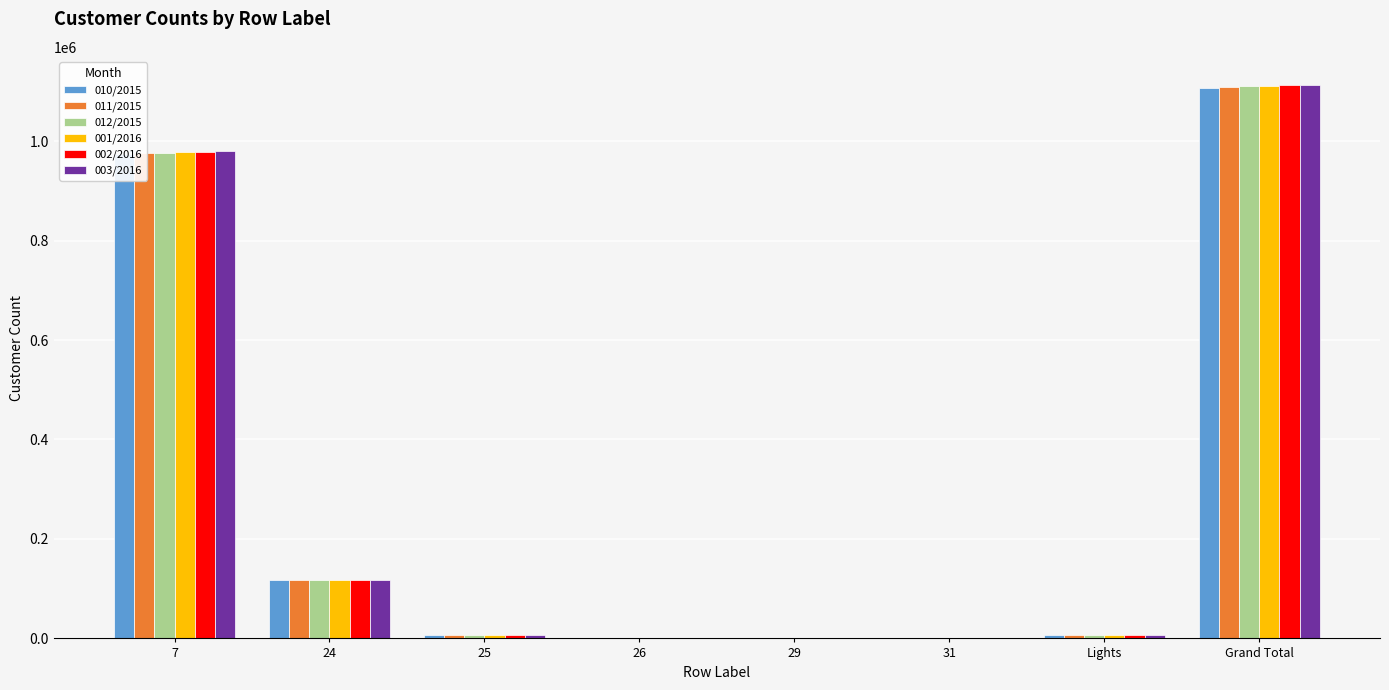

How many groups of bars are there?

8